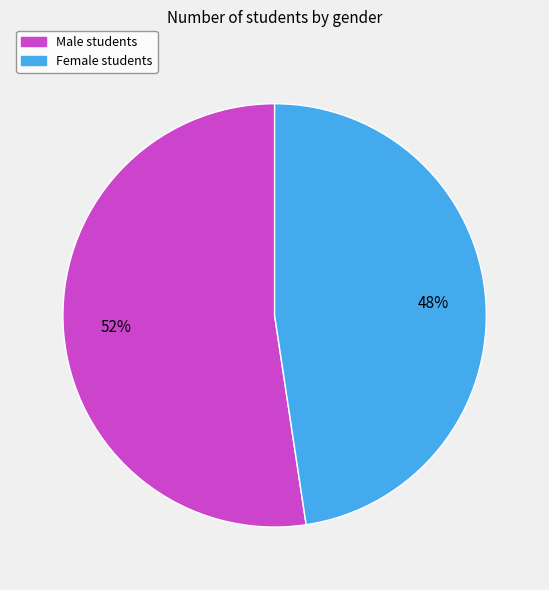

Does any single category account for the majority?

Yes